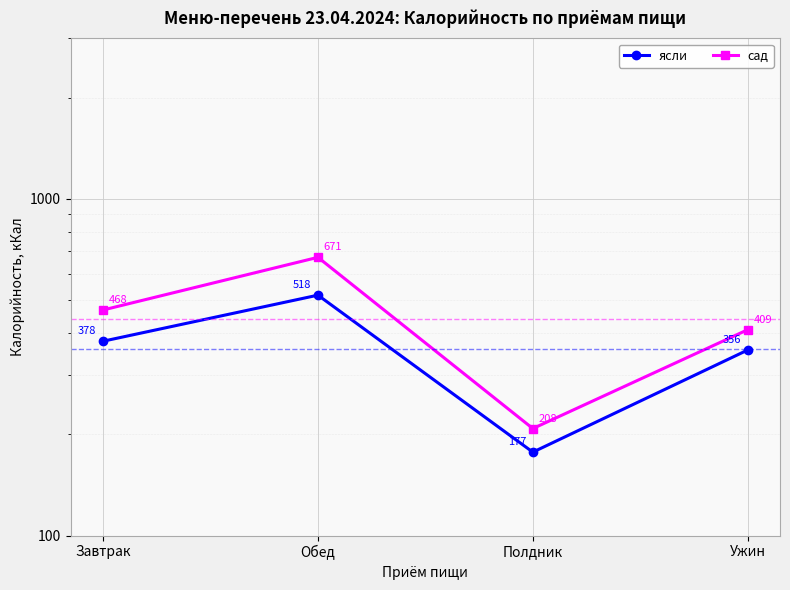

At which label does ясли first exceed 378?

Обед